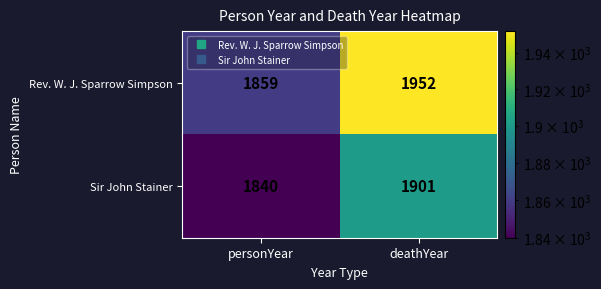

What is the approximate value of Sir John Stainer at personYear, to the nearest 10?

1840